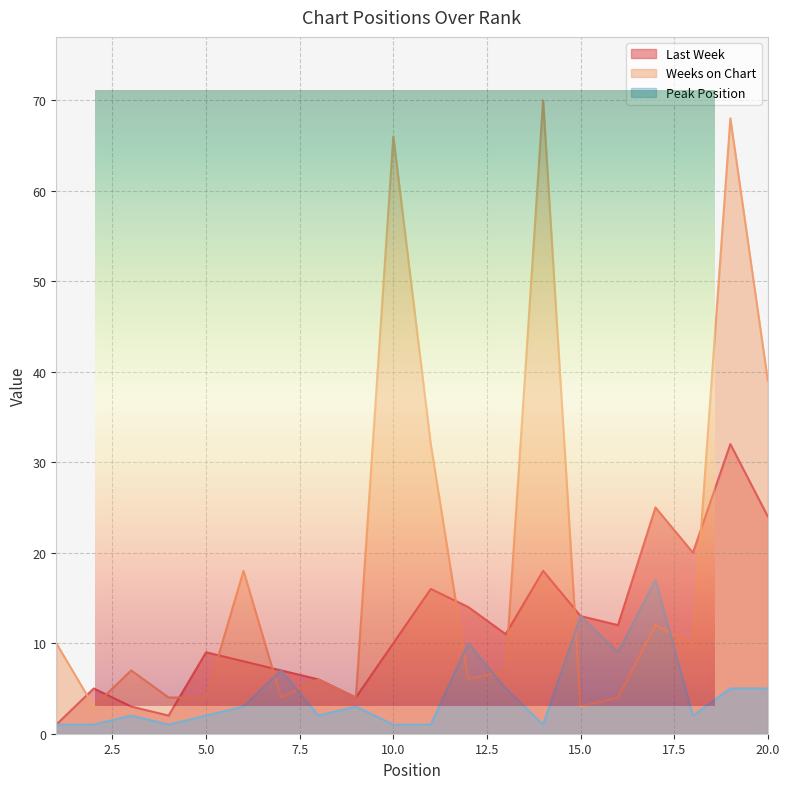

Which category has the lowest value in the Peak Position series?

1